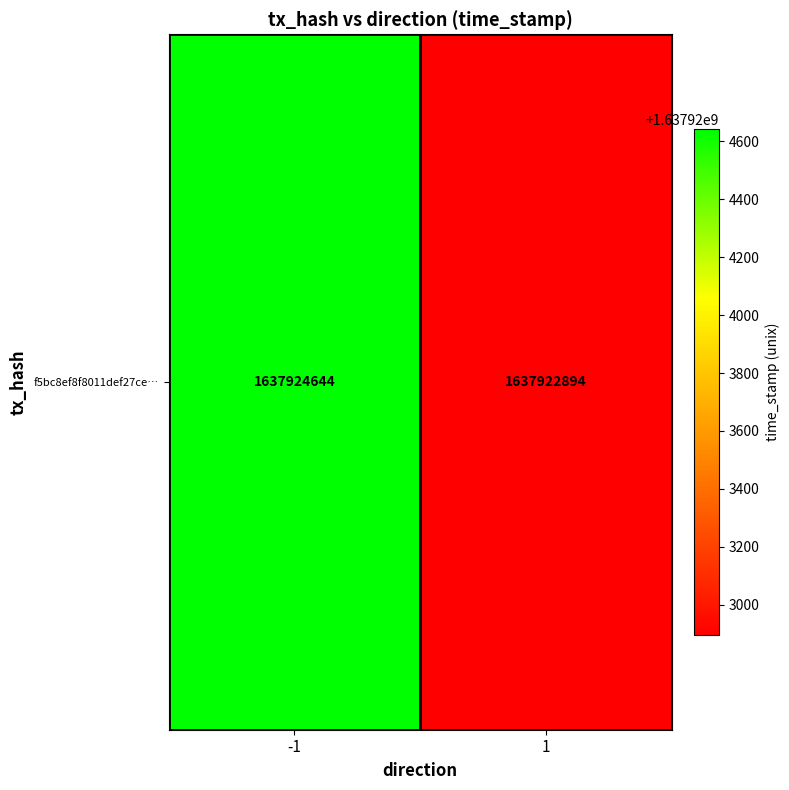

What is the change in value from -1 to 1?

-1750